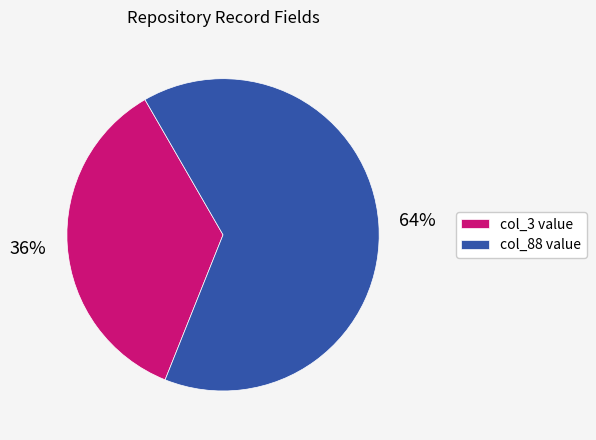

Do col_3 value and col_88 value together represent more than half of the pie?

Yes